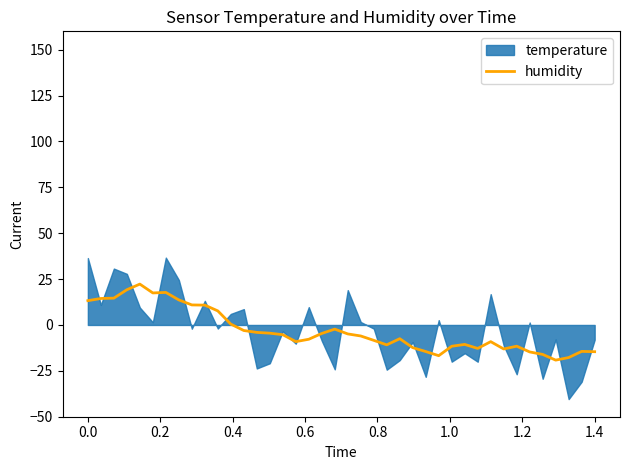

True or false: the data has more than 2 interior local peaks.

True